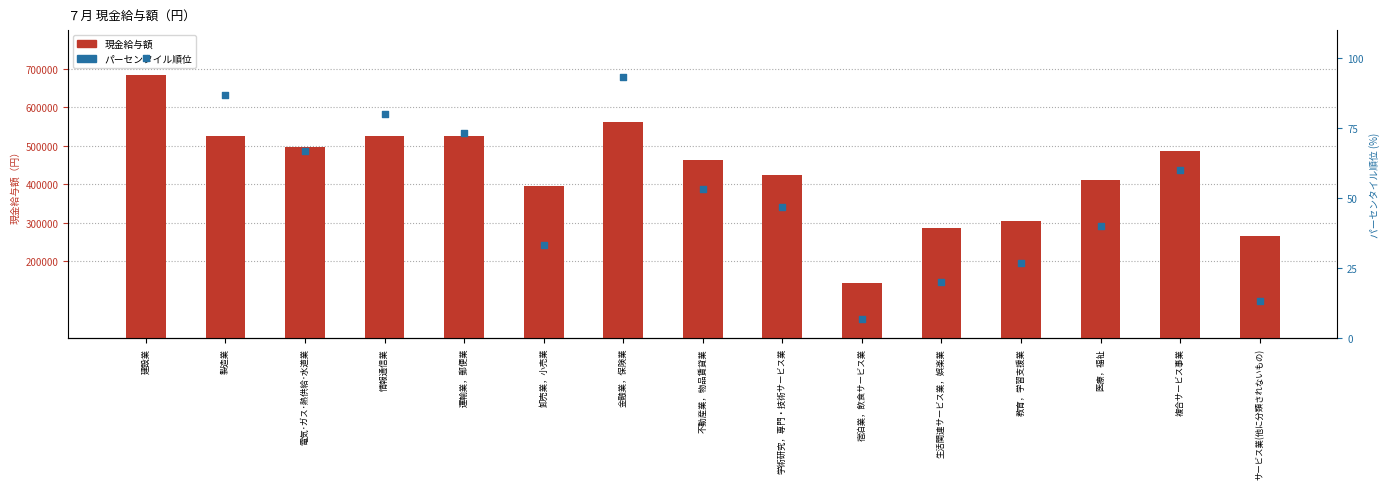

What is the total value across all series at 医療，福祉?

412005.0